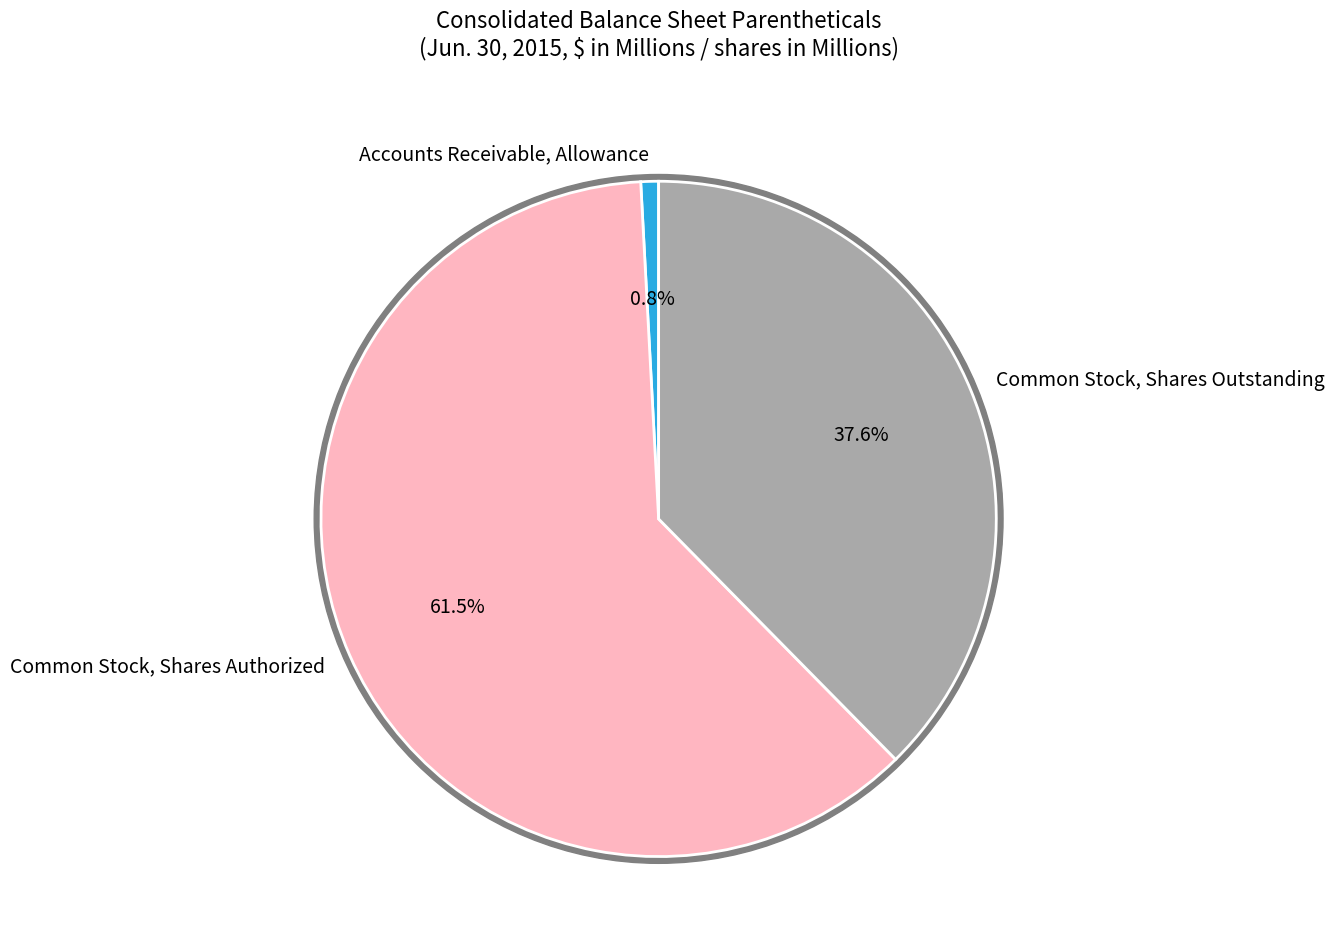

Which slice is the smallest?

Accounts Receivable, Allowance